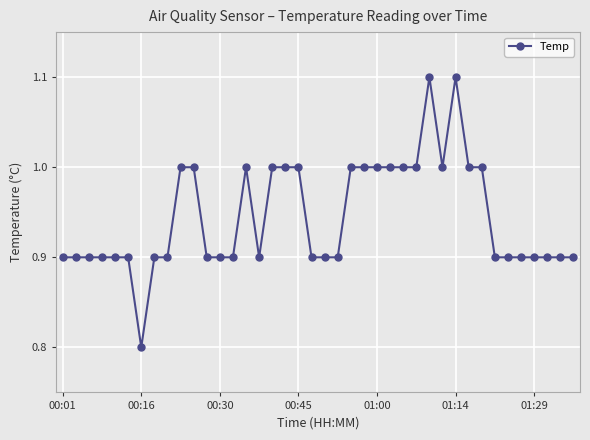

What is the minimum value shown in the chart?

0.8